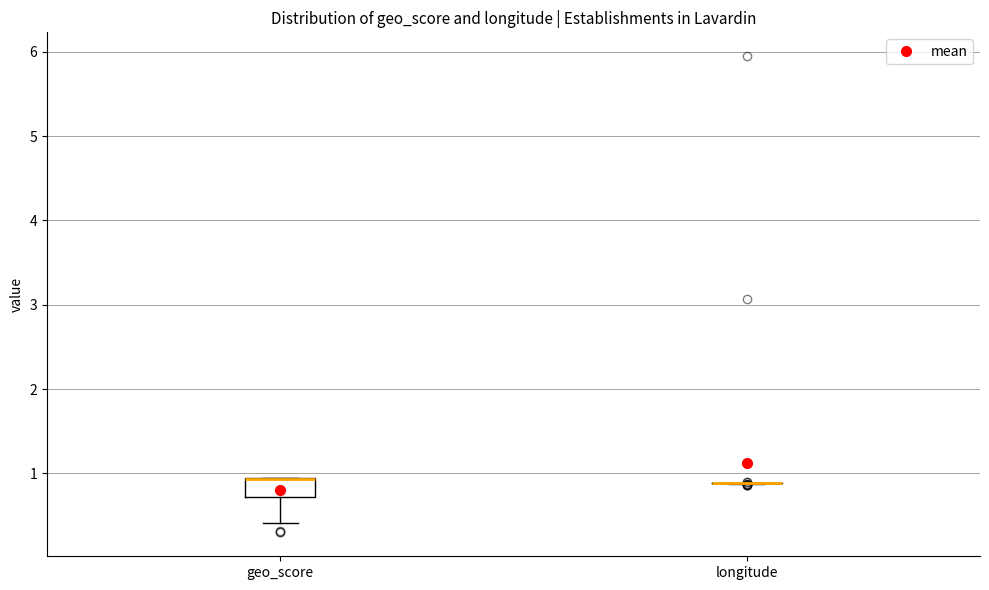

Which box is the tallest, from its lower edge to its upper edge?

geo_score